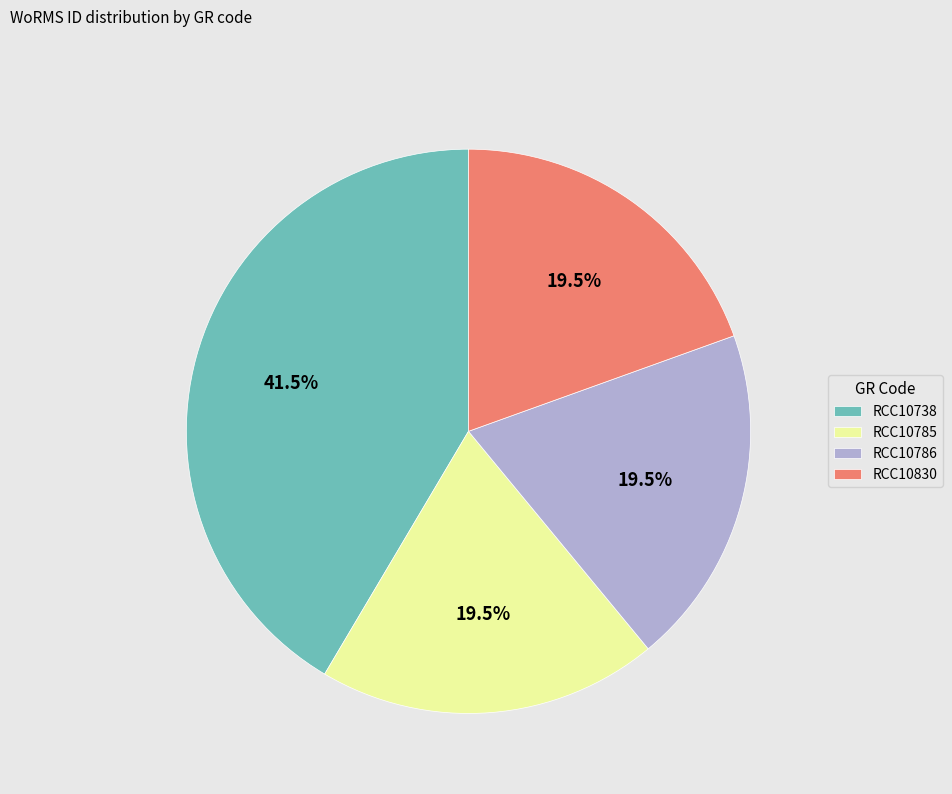

What is the ratio of the value at RCC10785 to the value at RCC10786?

1.0